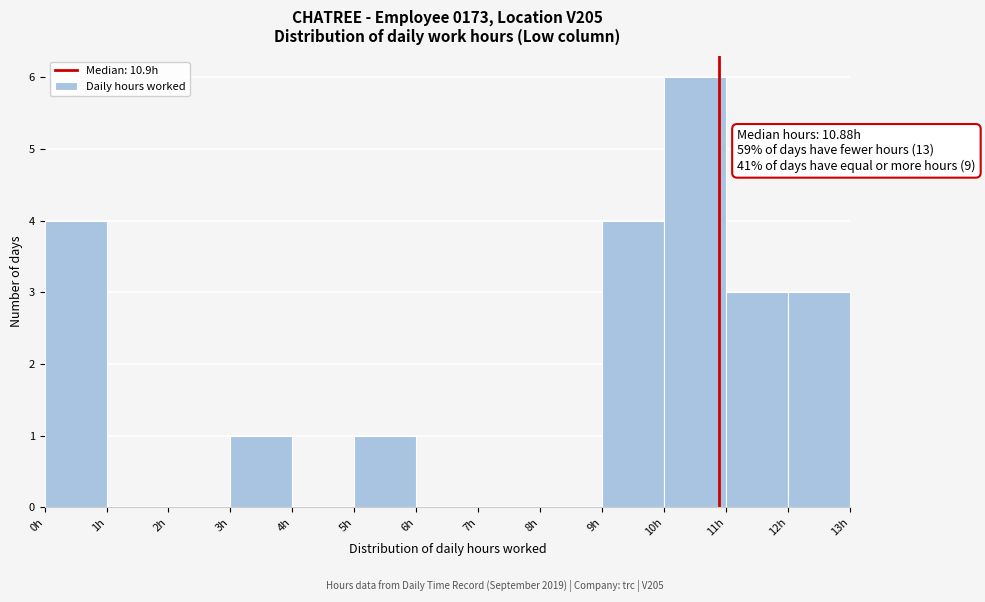

Which range on the x-axis has the tallest bar?

10 to 11